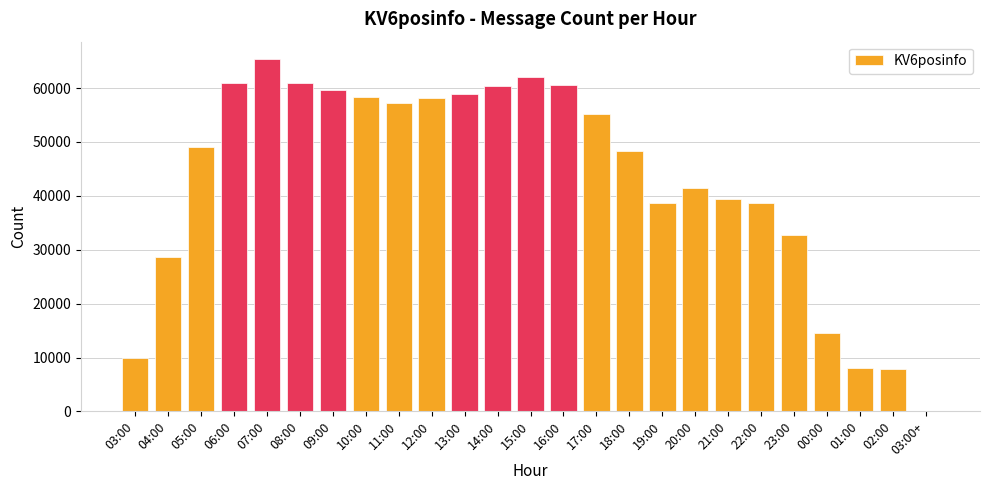

Which label corresponds to the largest value in the chart?

07:00